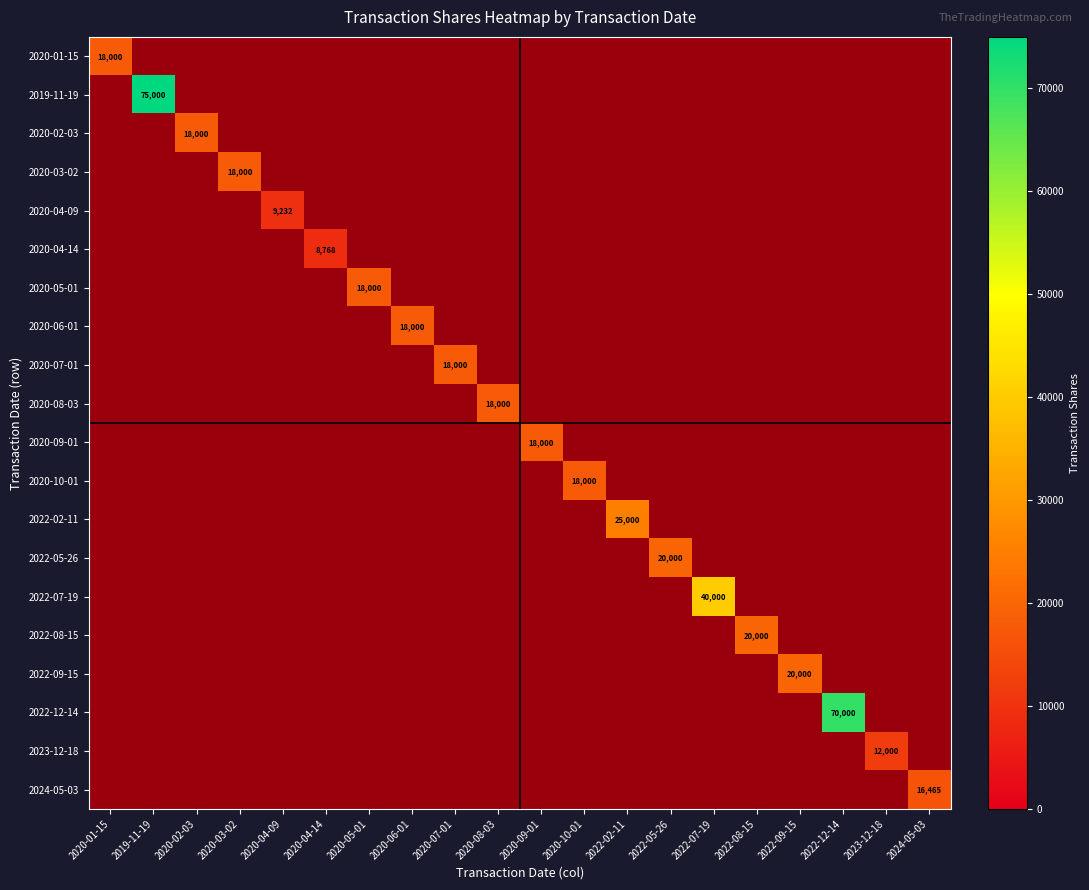

At which label does 2020-08-03 reach its minimum?

2020-01-15